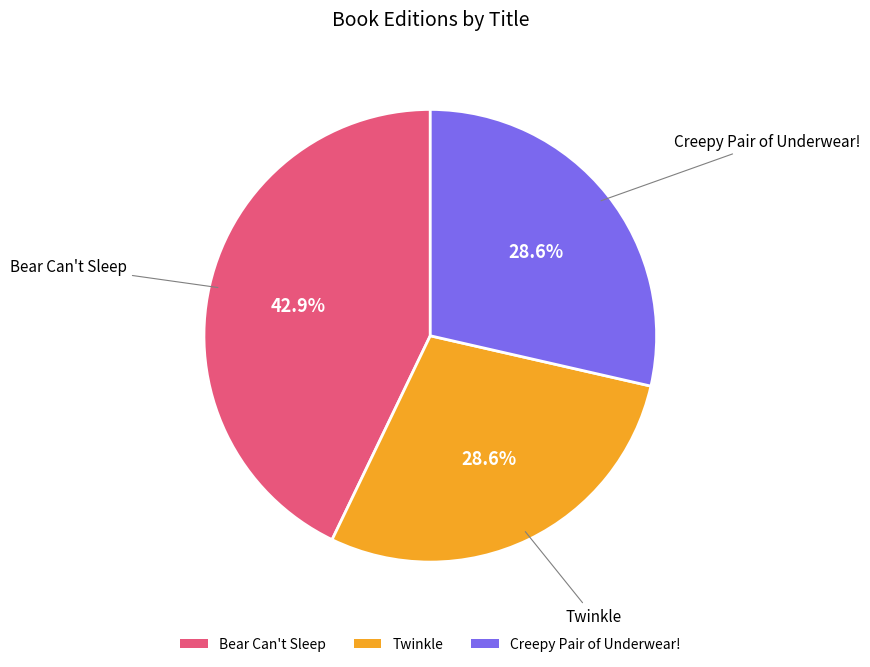

Is the sum of Bear Can't Sleep and Twinkle greater than half?

Yes